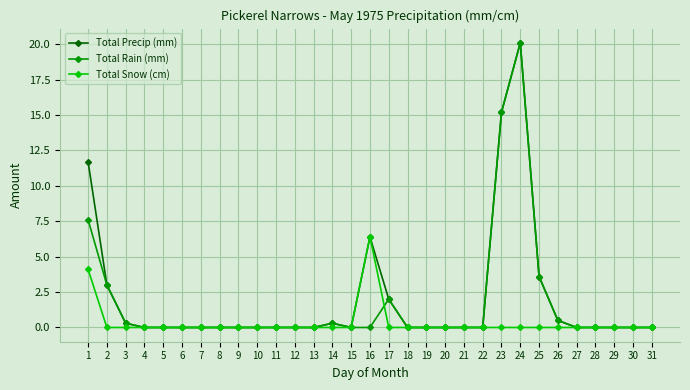

At which label is Total Rain (mm) closest to 10?

1